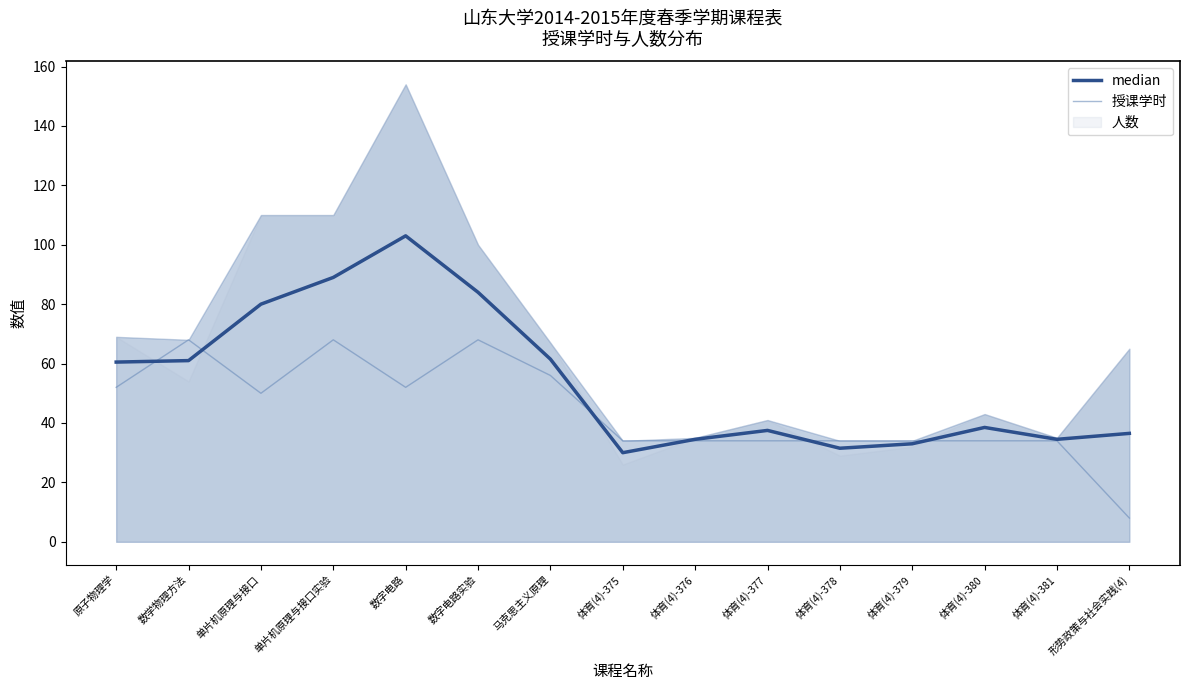

What is the difference between the second highest and second lowest values in the median series?

57.5